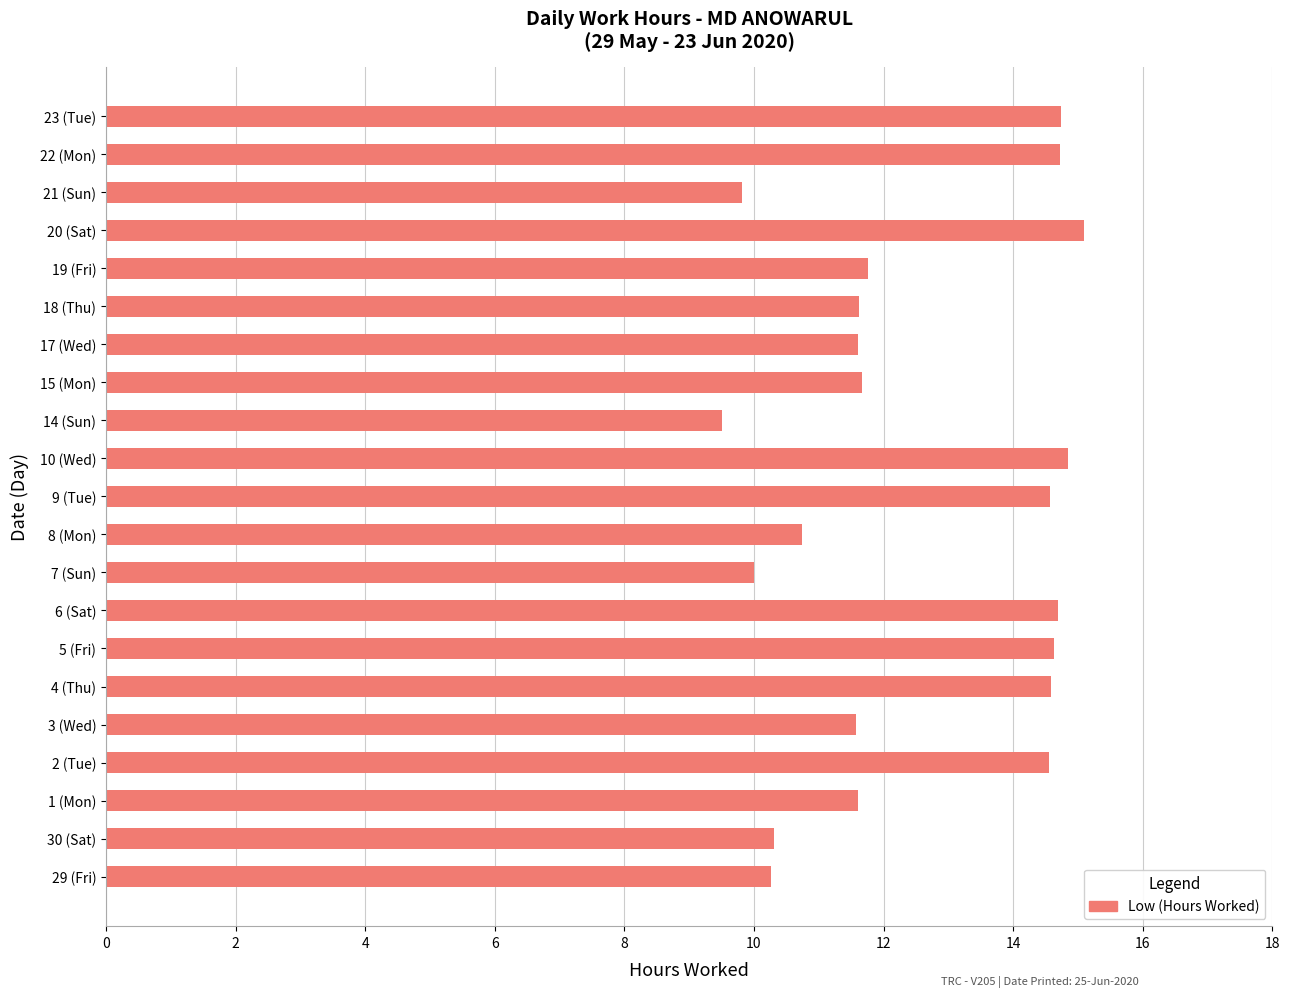

Is it true that the value at 18 (Thu) is 6.0?

False